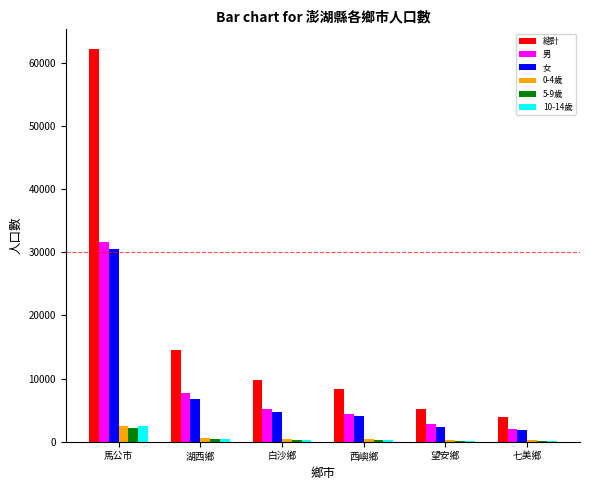

At which category is the sum across all series the highest?

馬公市